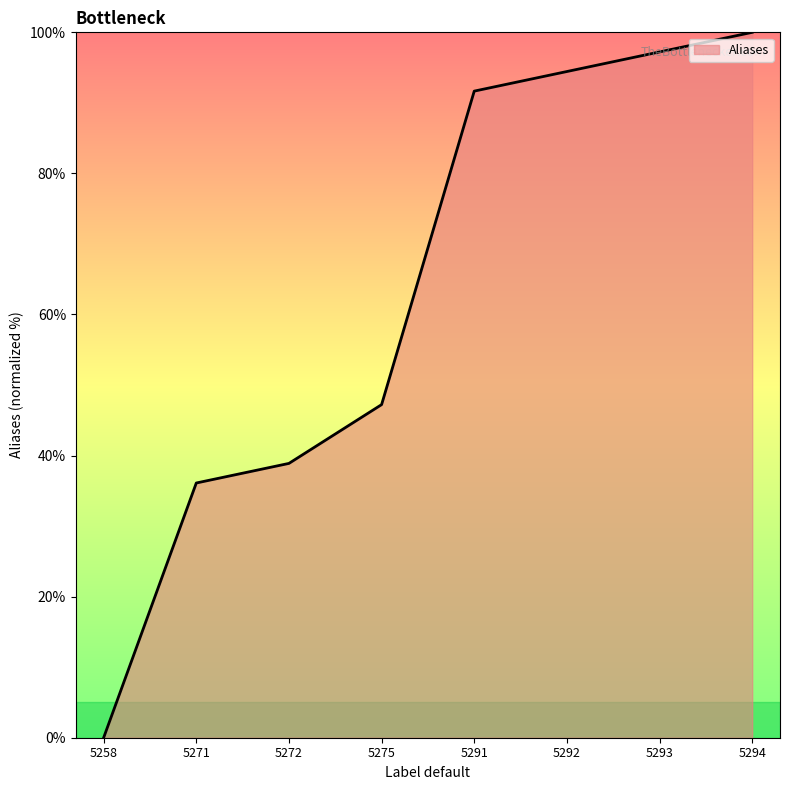

Count the number of values greater than 91.

4